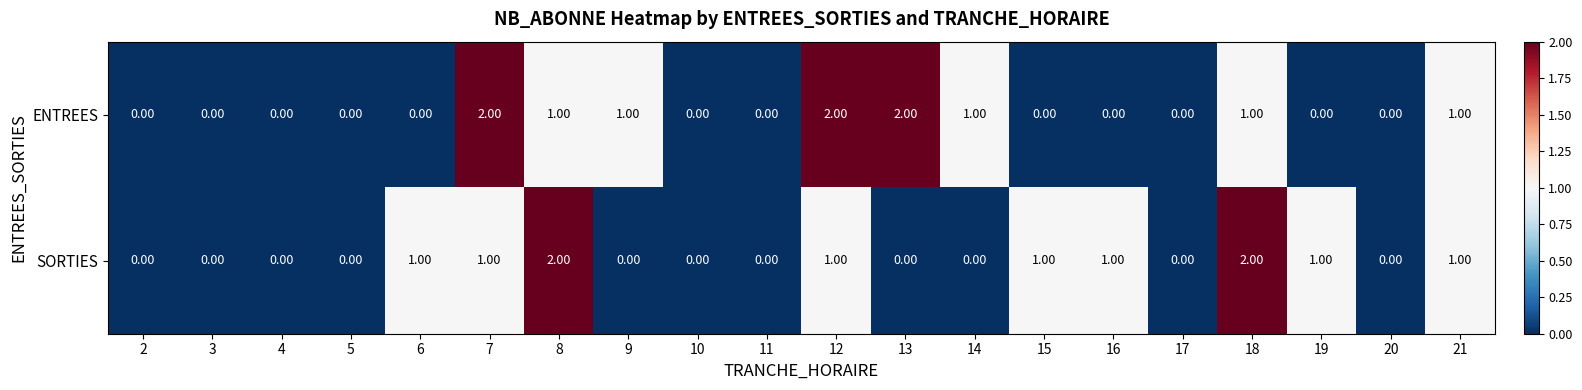

Is the value of ENTREES at 21 greater than the value of SORTIES at 11?

Yes